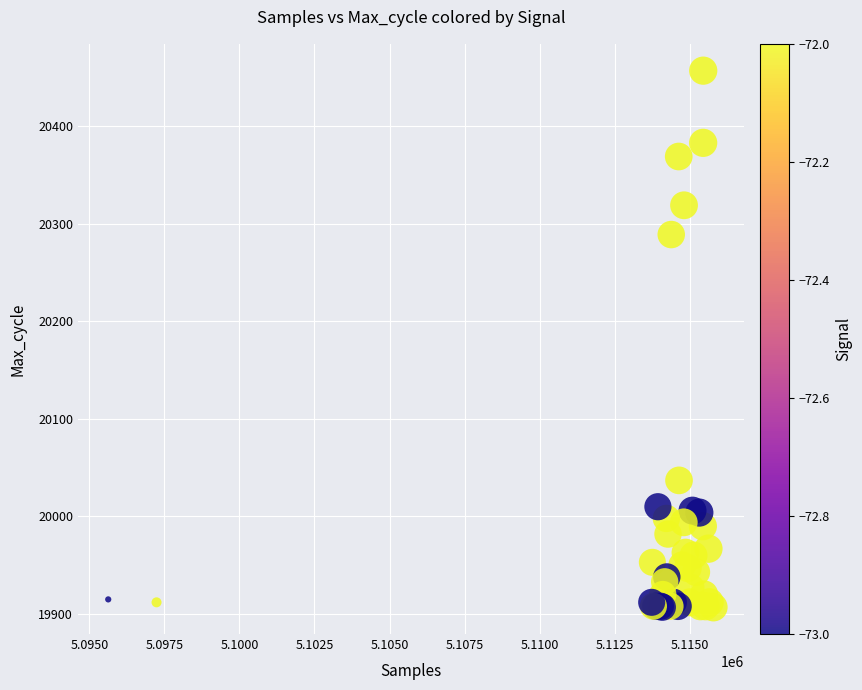

What Y value in the scatter plot is closest to 20182?

20289